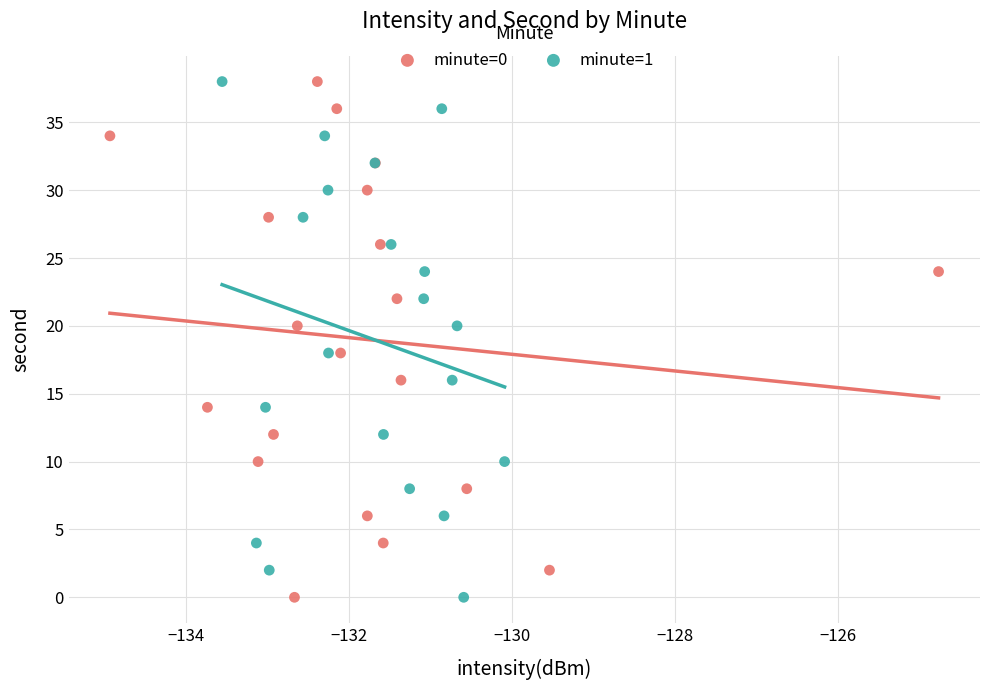

What are all the series names shown in the legend?

minute=0, minute=1